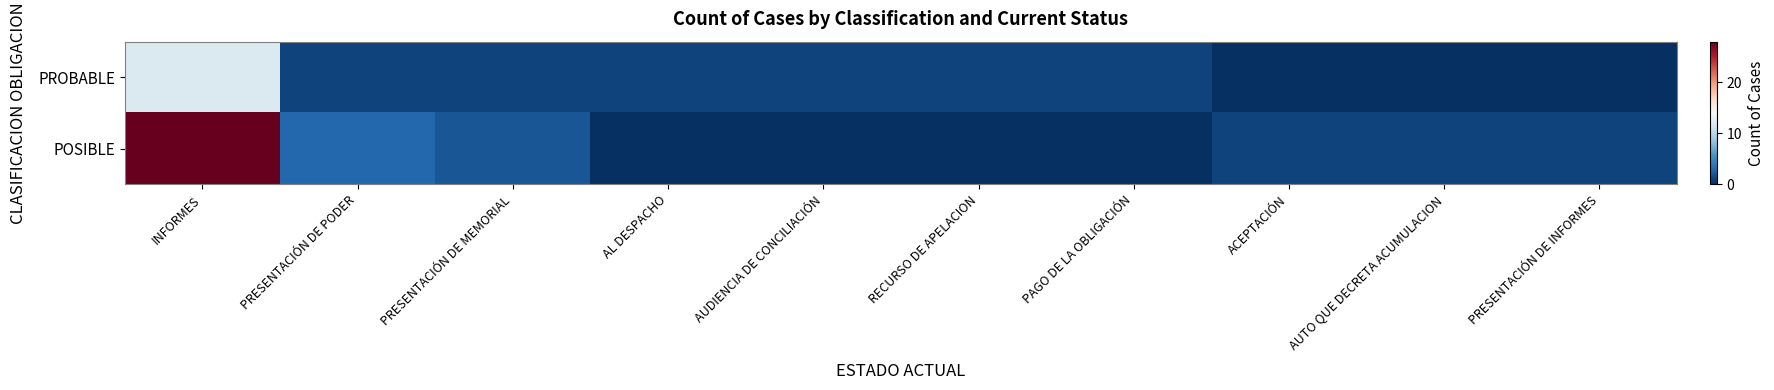

What is the spread (max minus min) of values at AL DESPACHO?

1